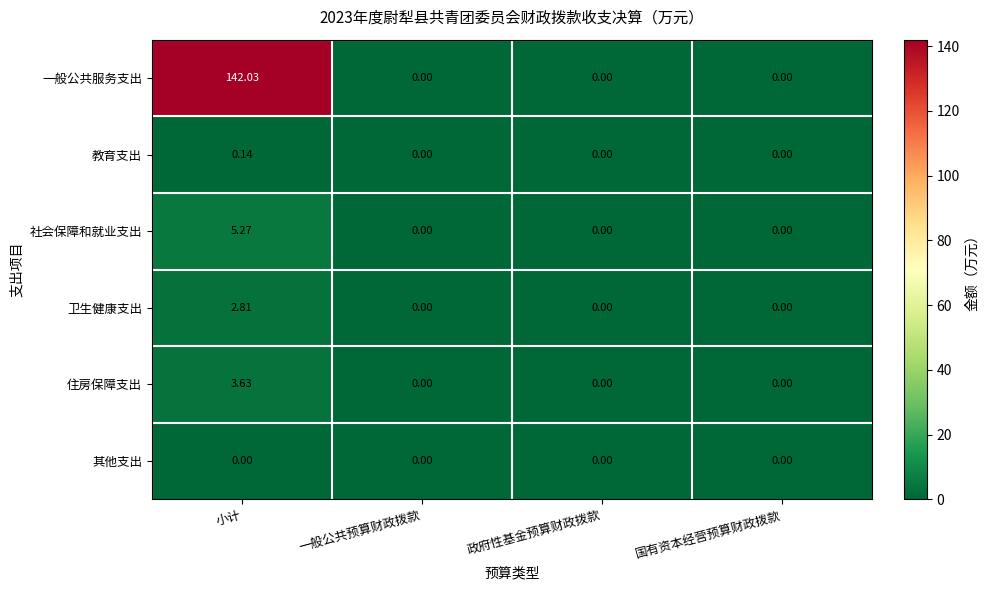

List the series in order of their peak value, highest first.

一般公共服务支出, 社会保障和就业支出, 住房保障支出, 卫生健康支出, 教育支出, 其他支出